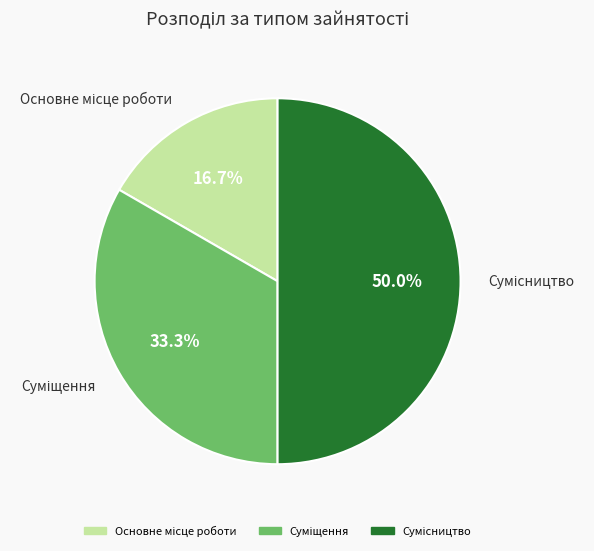

How many slices are in this pie chart?

3